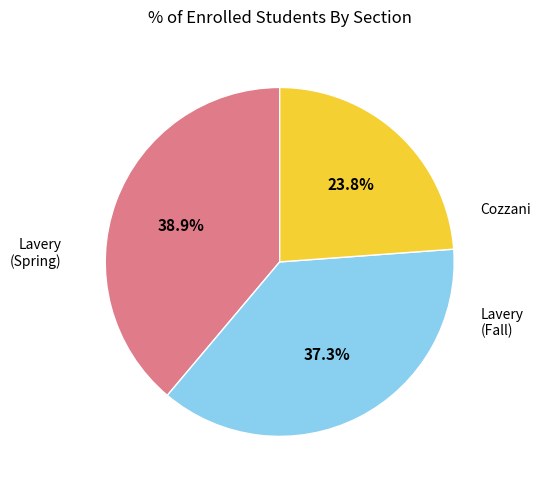

Does any single category account for the majority?

No